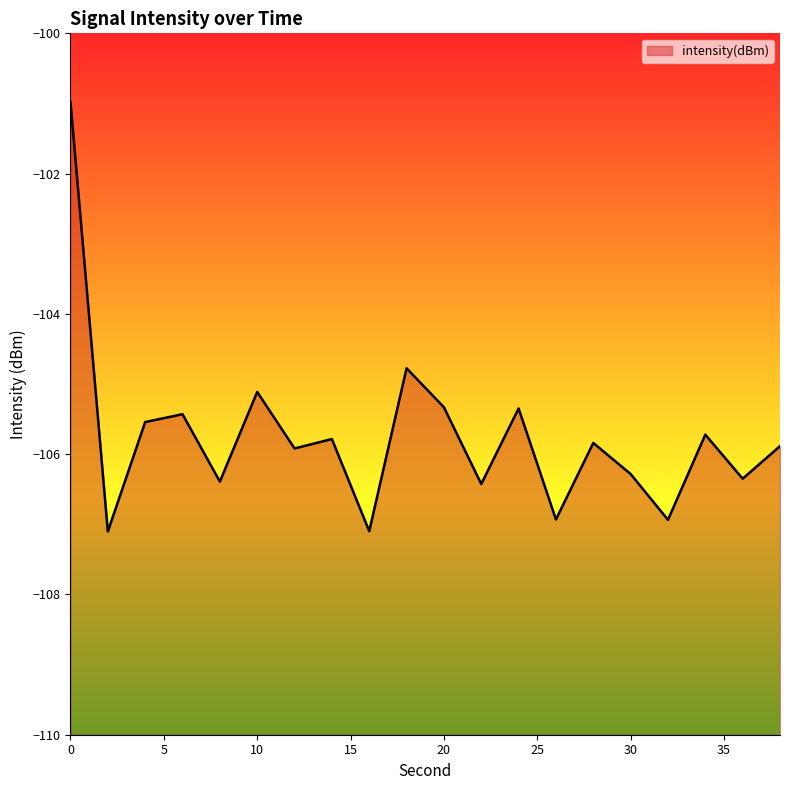

How many categories are shown in the chart?

20